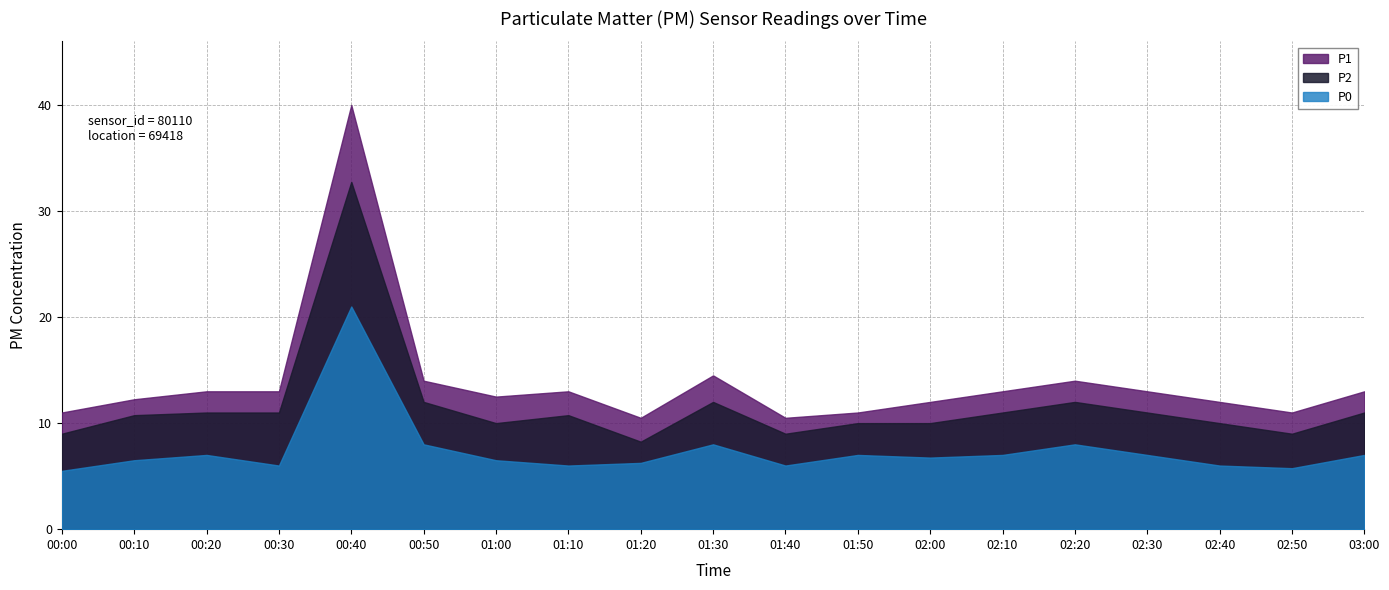

True or false: P1 and P0 cross at least once.

False